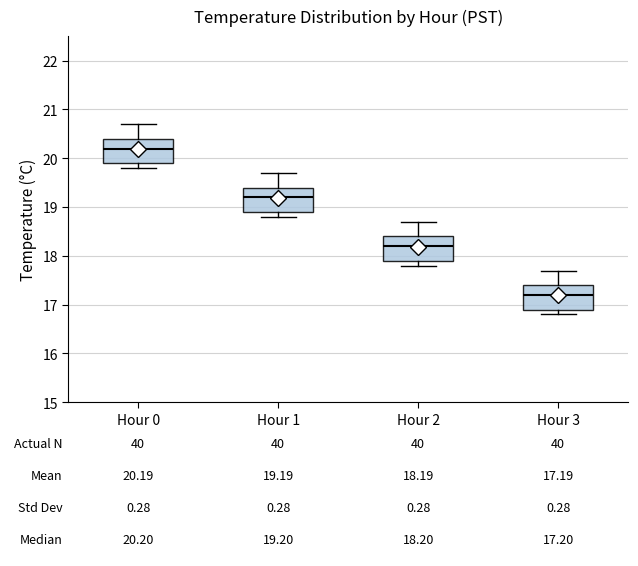

Which box's median line is the lowest?

Hour 3